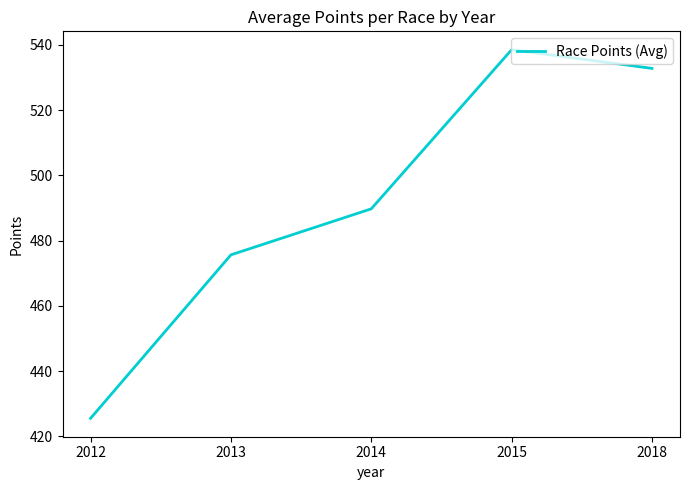

What is the sum of the values at 2013 and 2018?

1008.4